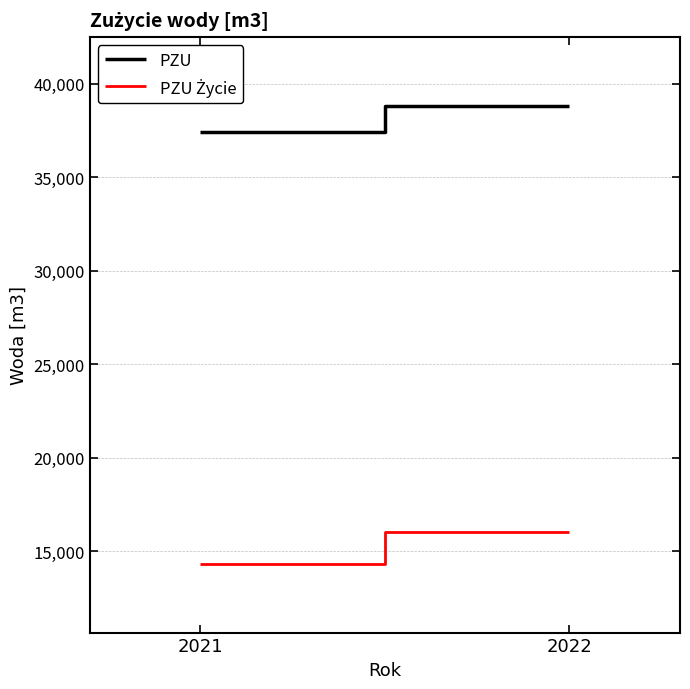

How many PZU Życie values are between 14311 and 16012?

2